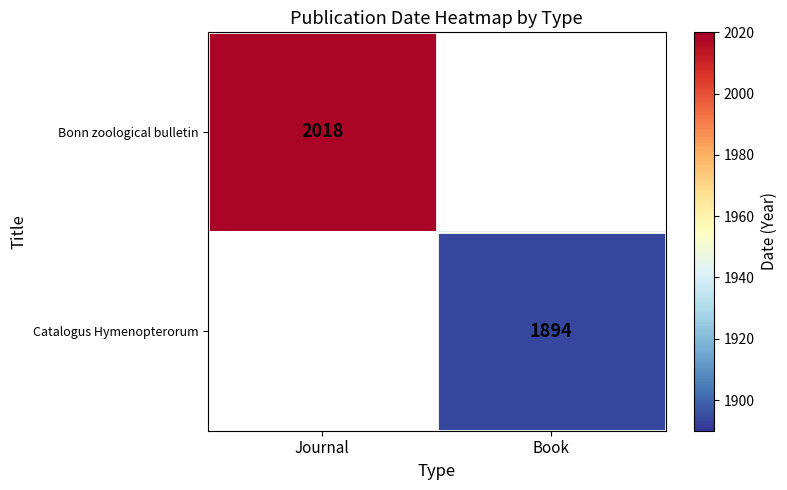

True or false: Catalogus Hymenopterorum has a value of 2572 at Book.

False